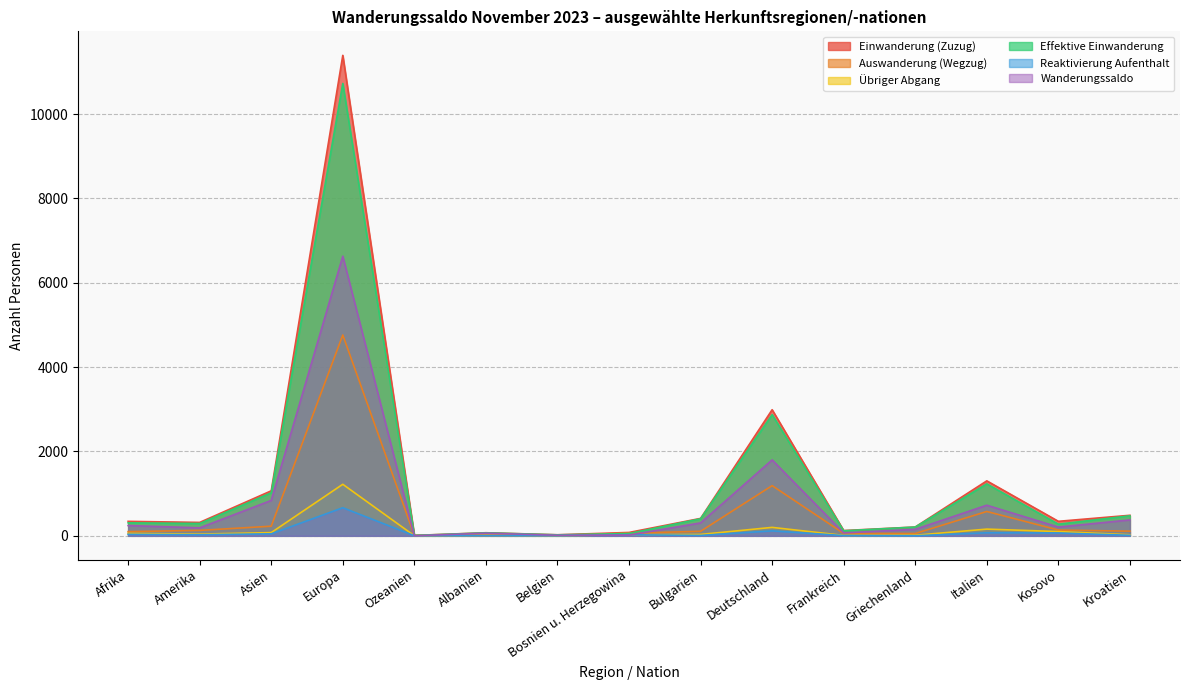

Where does the Einwanderung (Zuzug) series first go above 343?

Asien